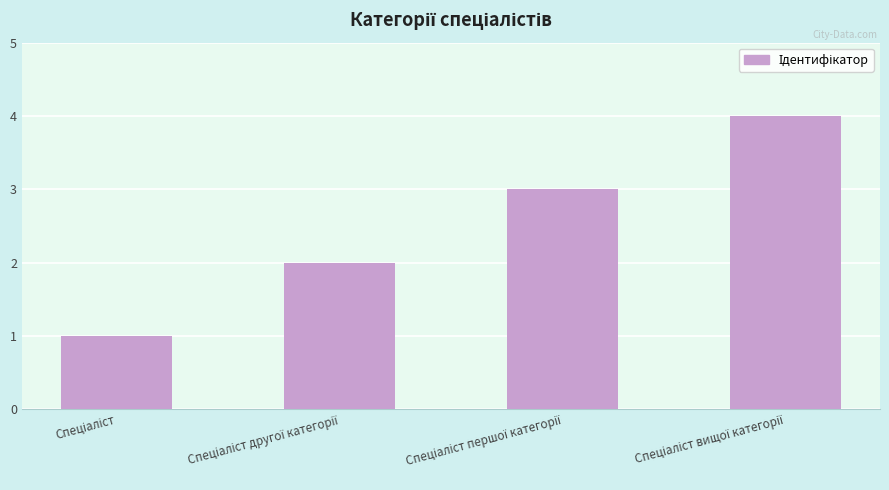

How many distinct data groups are displayed?

1